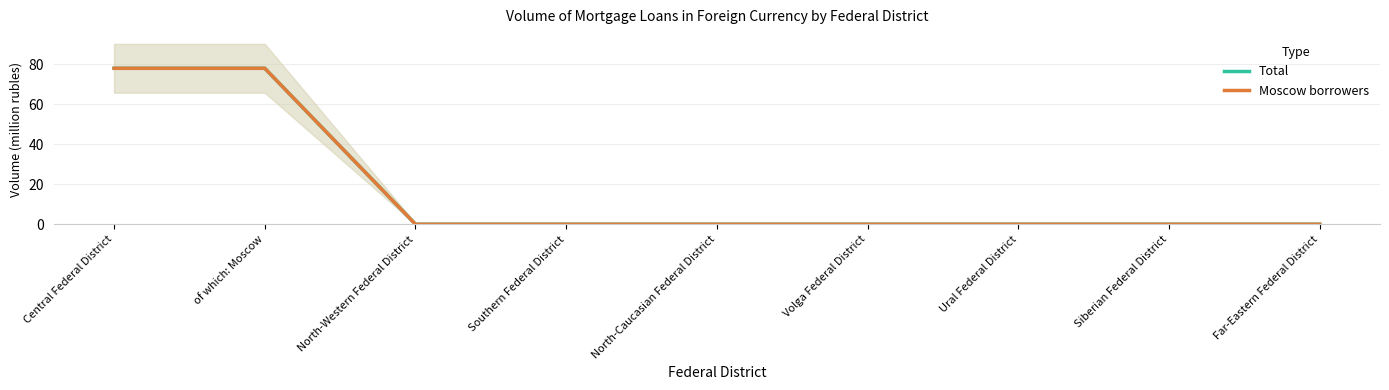

How many data points in Total are above 0?

2